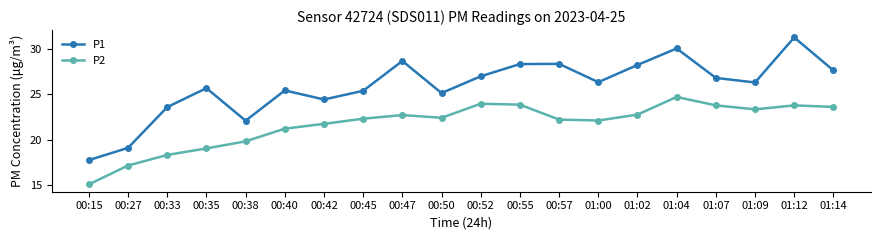

True or false: P1 and P2 cross at least once.

False